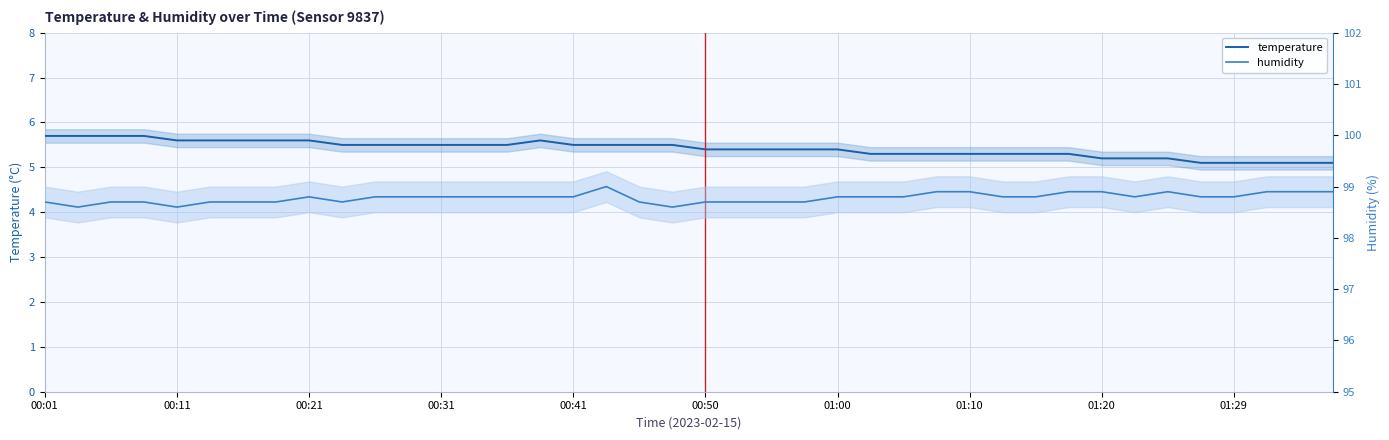

Between 00:21 and 16, which series saw the biggest shift?

temperature